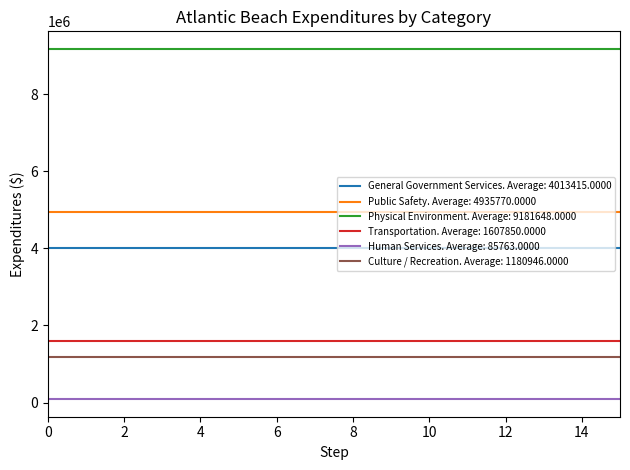

Which series has the largest total across all categories?

Physical Environment. Average: 9181648.0000